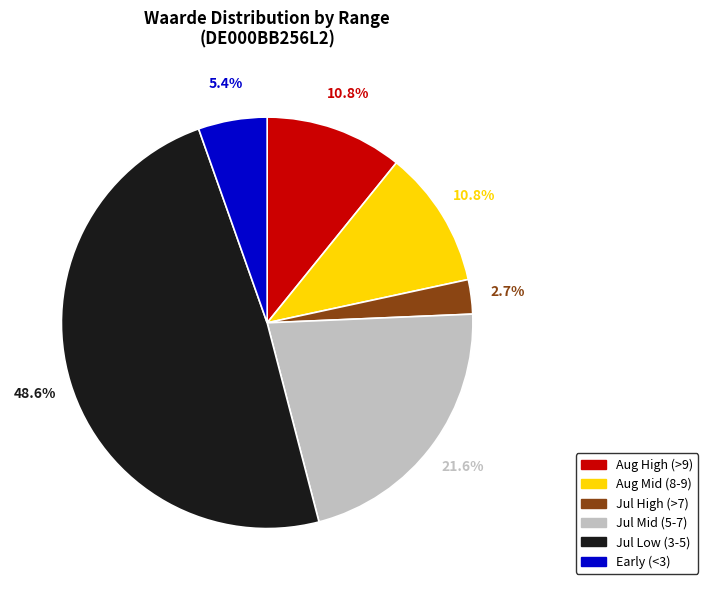

Is there any slice that represents more than half of the pie?

No